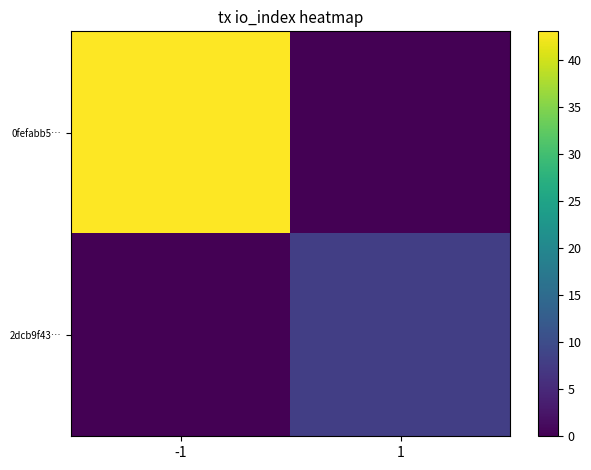

How many data points does each series have?

2